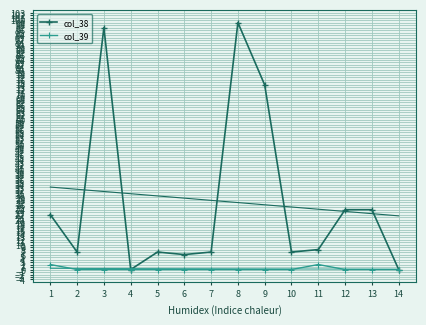

What is the maximum value for col_38?

99